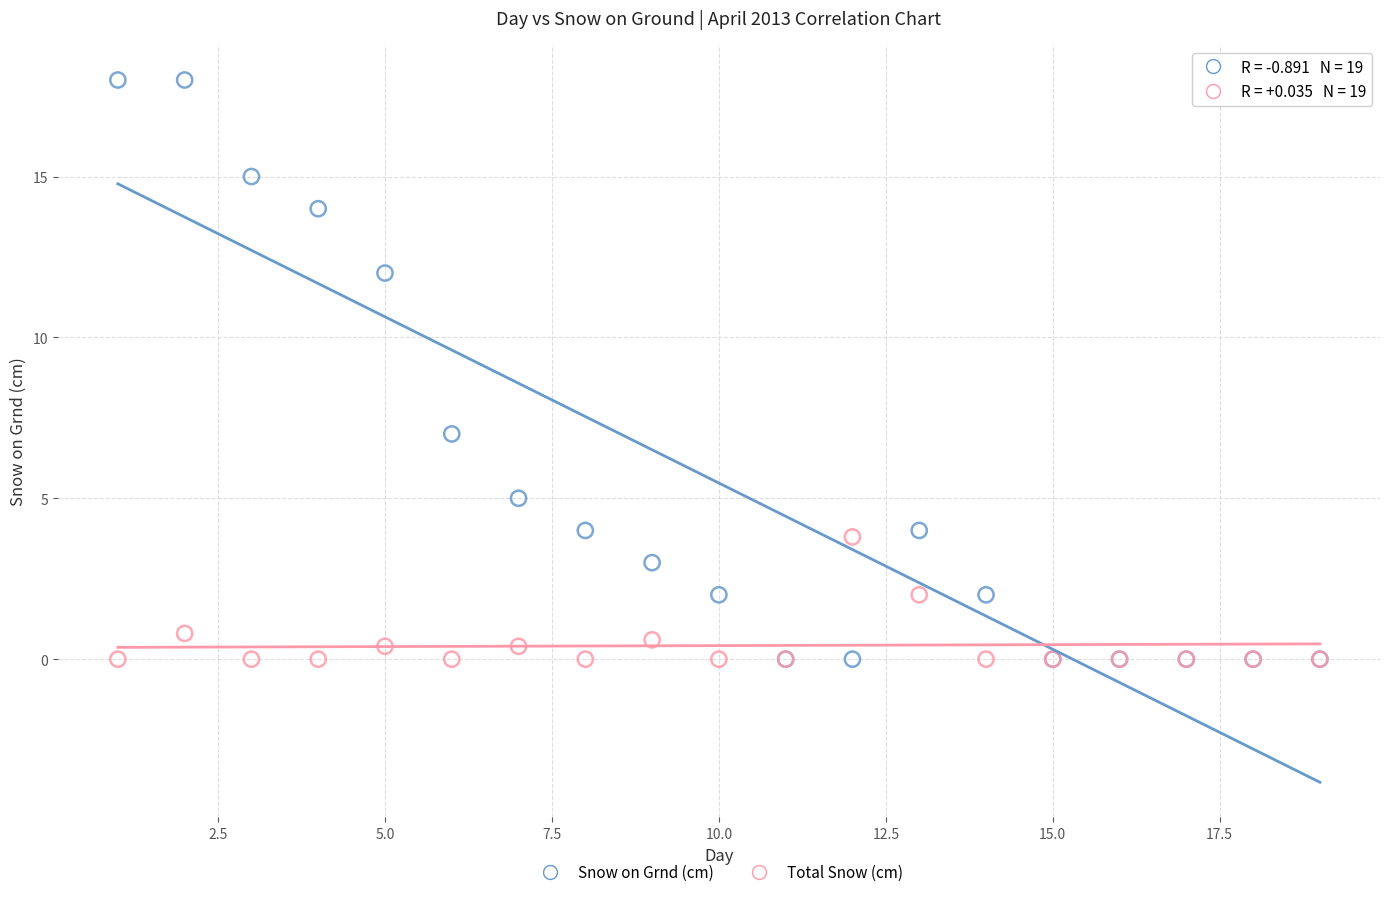

What are all the series names shown in the legend?

Snow on Grnd (cm), Total Snow (cm)